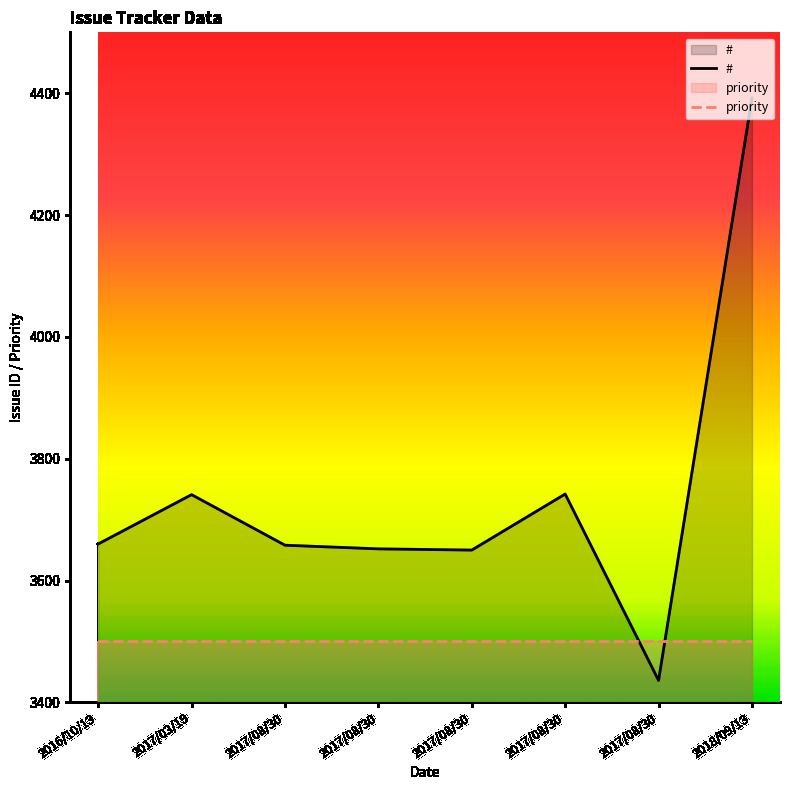

True or false: priority and # cross at least once.

True